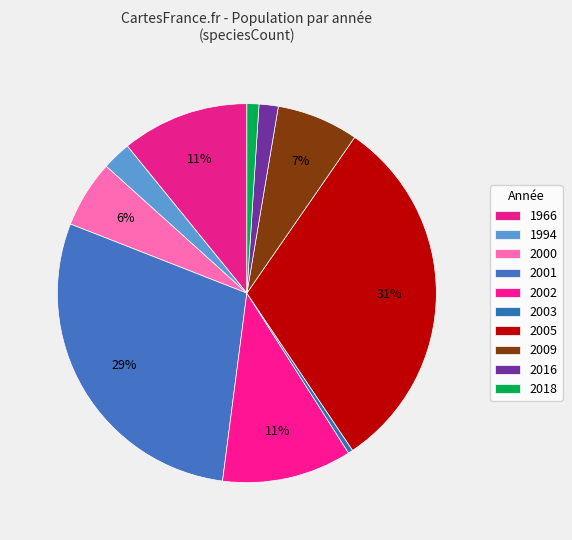

How many segments does this pie chart have?

10